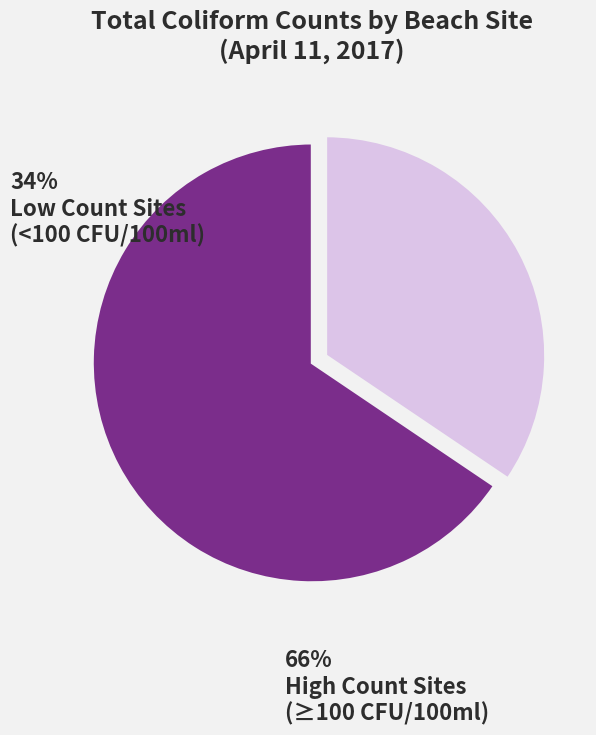

Does any single category account for the majority?

Yes